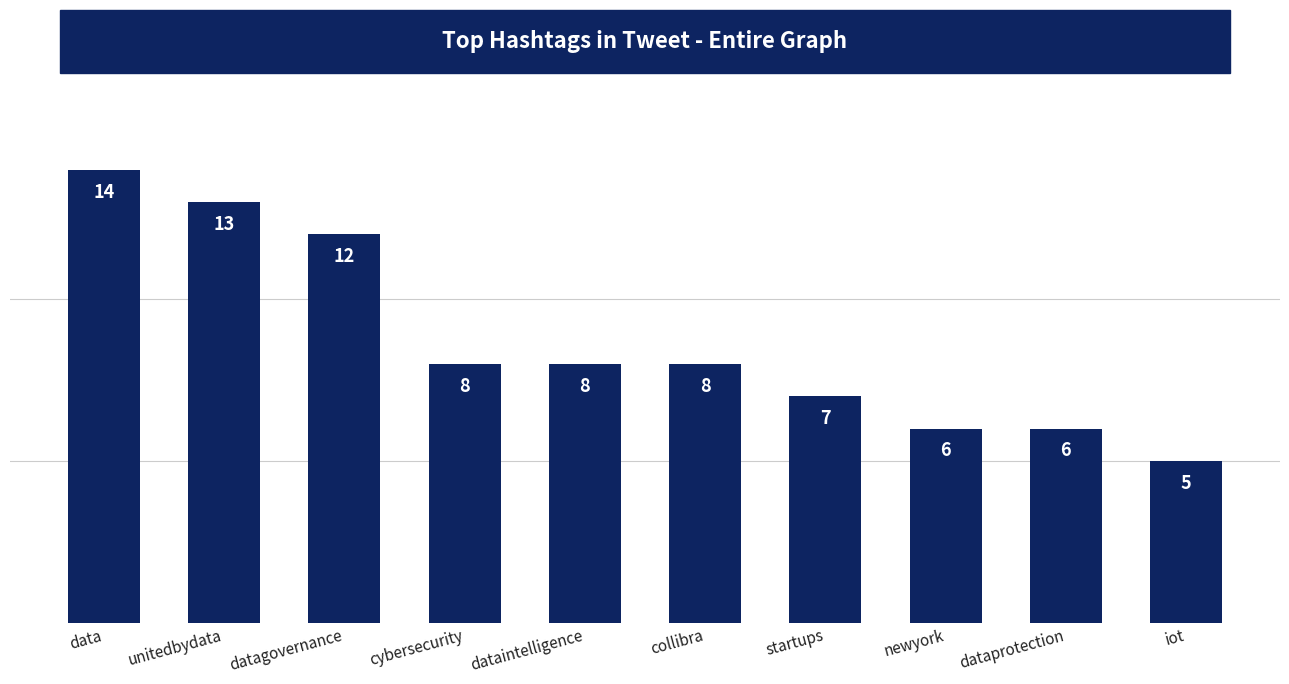

Is it true that the value at dataprotection is 3?

False